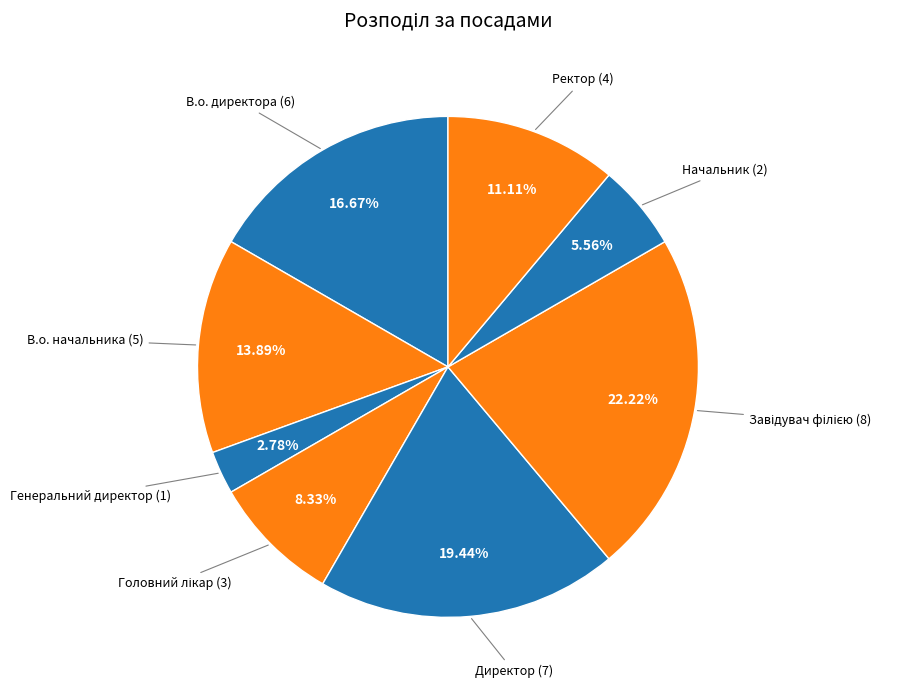

How many slices are in this pie chart?

8